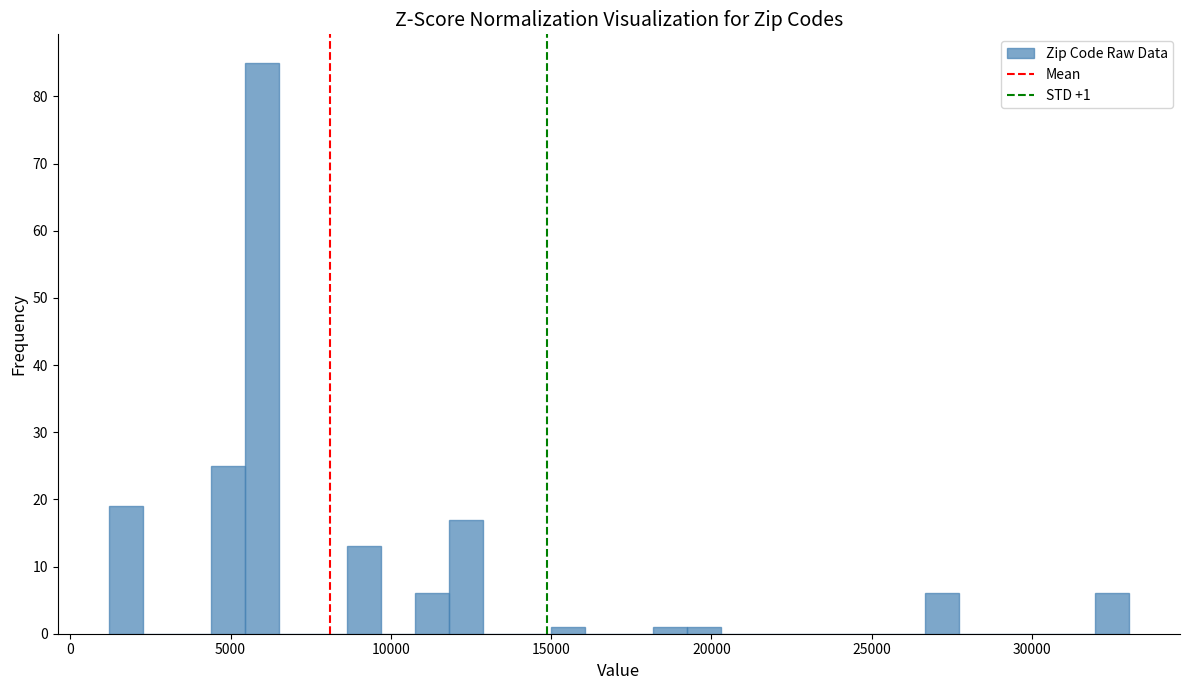

Around what value on the x-axis is the tallest bar? Give the approximate position of its centre, as read against the axis.

6000